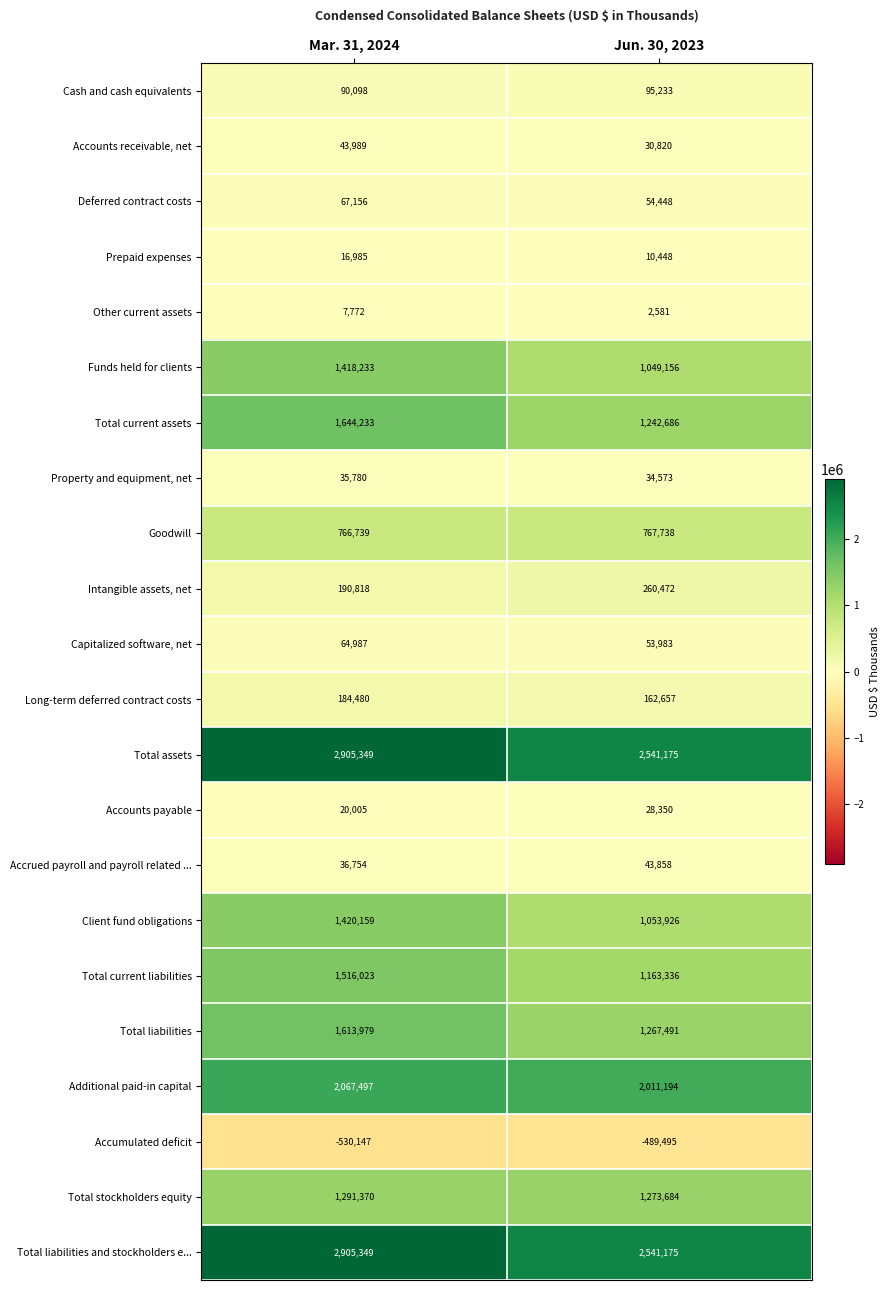

Read the Total current assets value at Mar. 31, 2024, to the nearest 10.

1644230